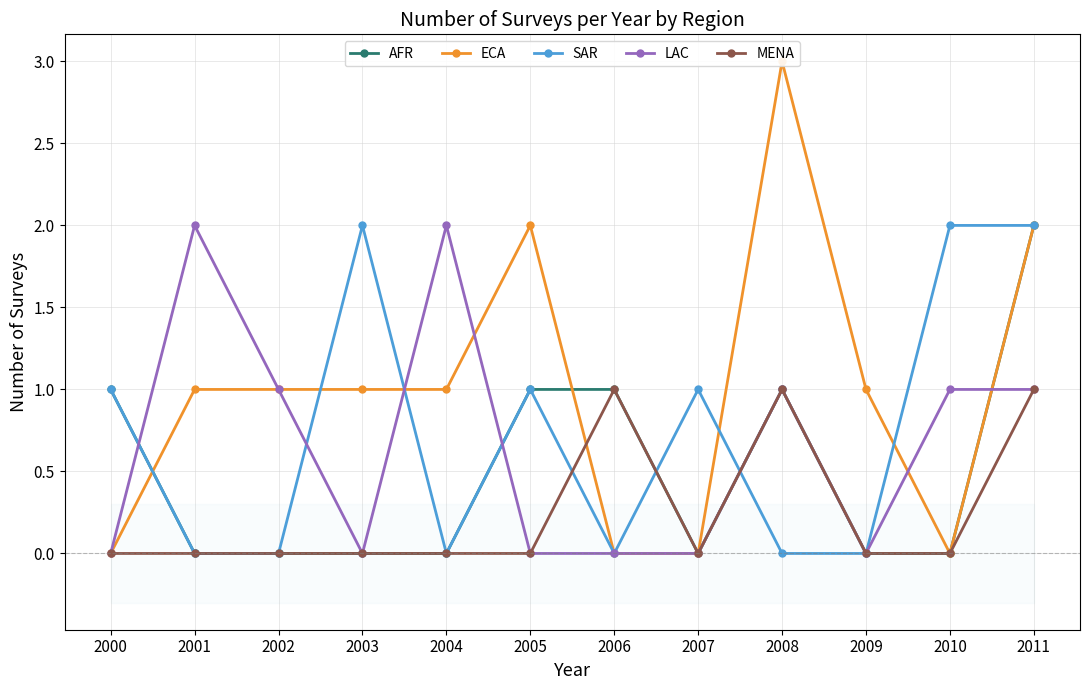

What is the value of the SAR point at the 4th from the left?

2